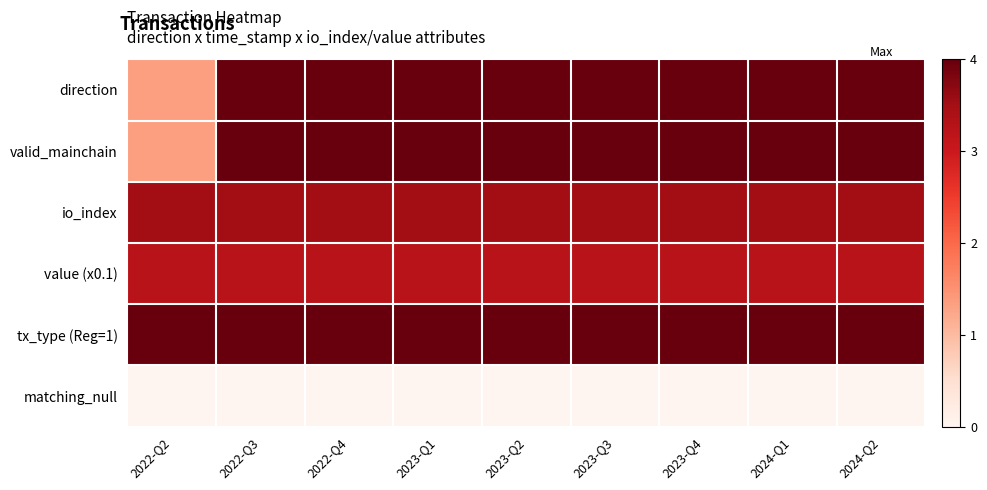

What is the spread (max minus min) of values at 2023-Q4?

4.0